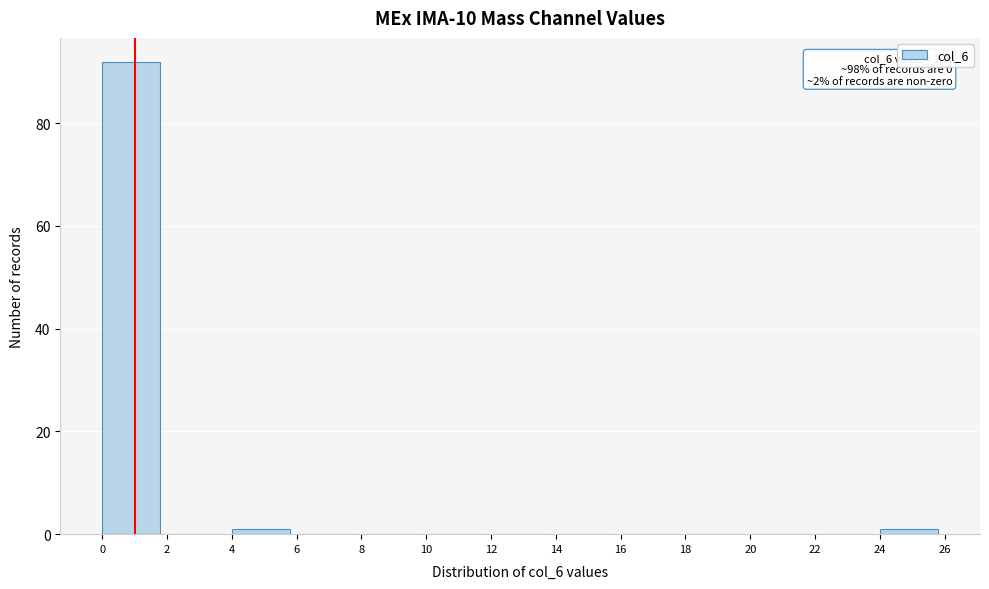

Which range on the x-axis has the tallest bar?

0 to 2